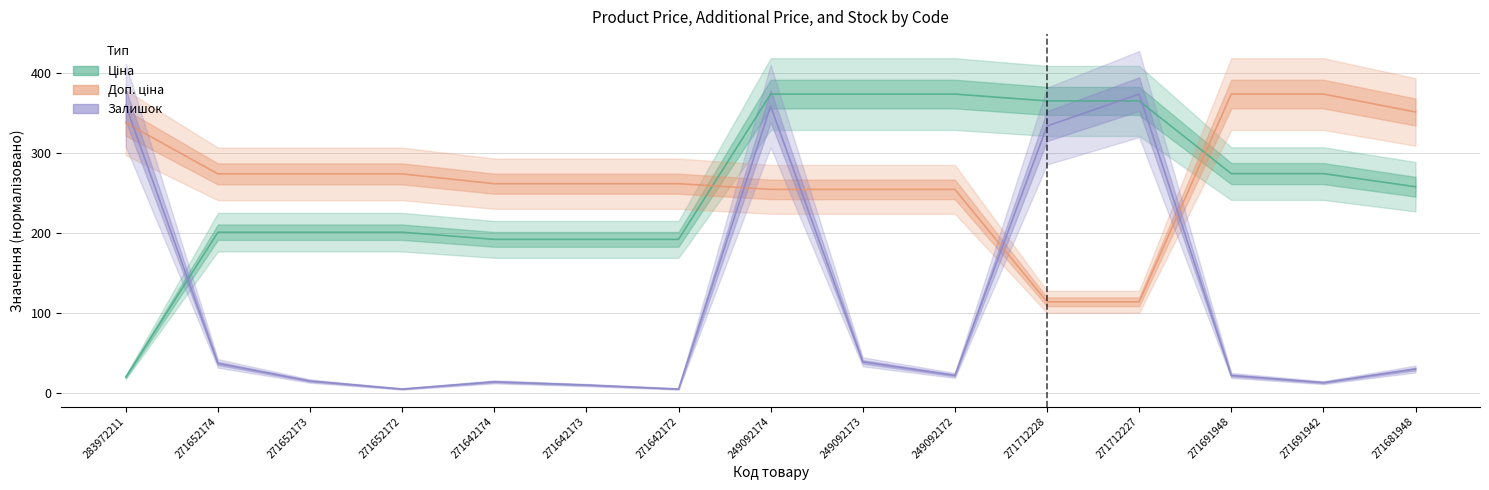

Which category has the lowest value in the Ціна series?

283972211